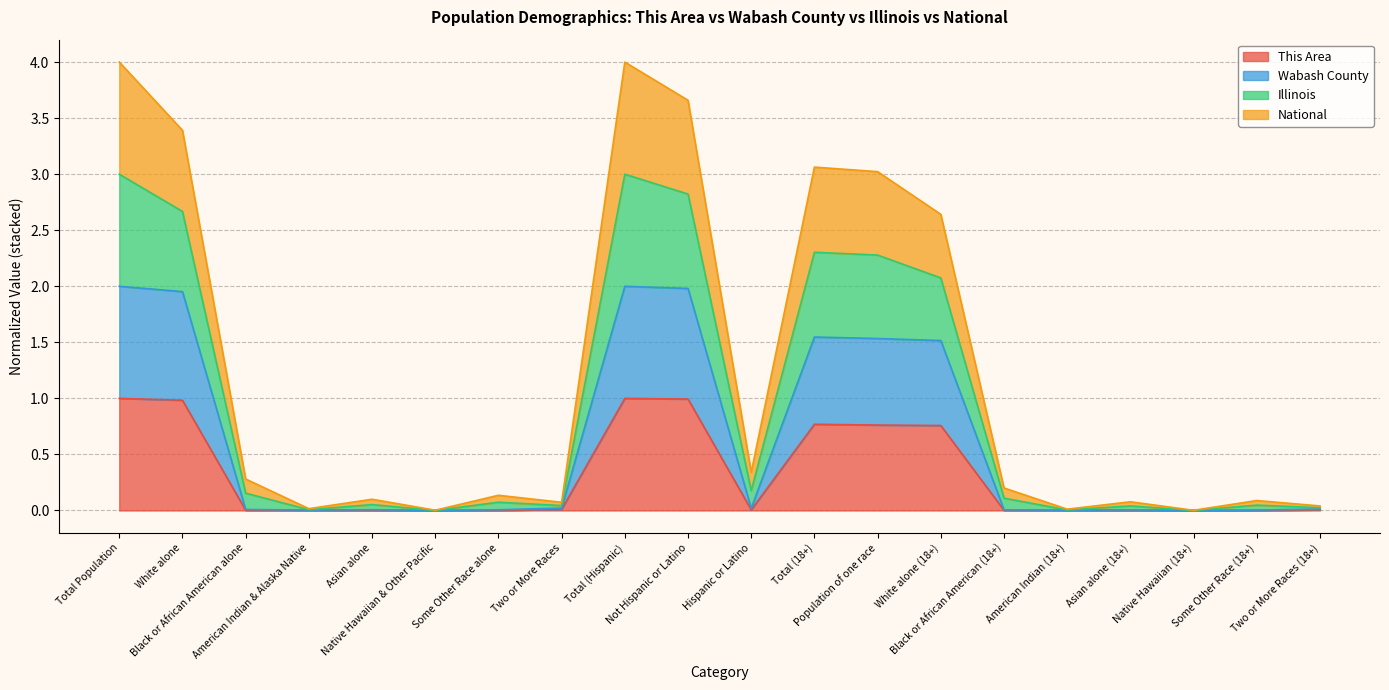

At which label is Wabash County closest to 1?

White alone (18+)